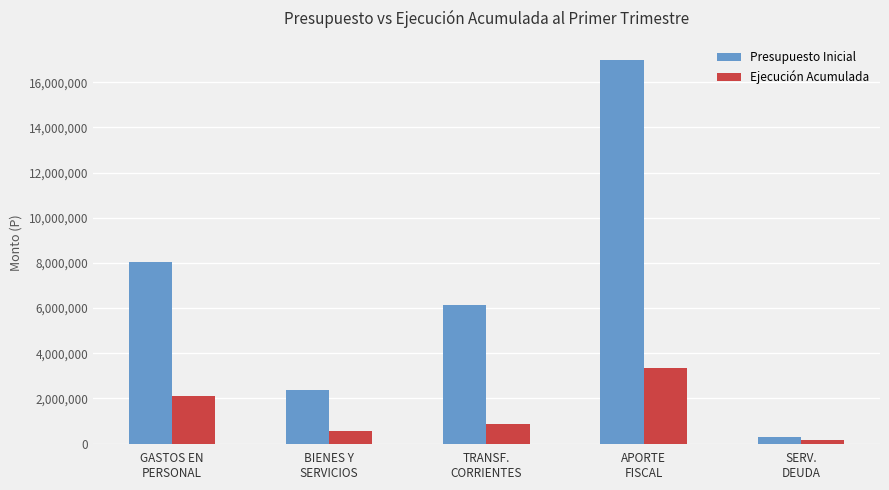

Which series has the largest range (max minus min)?

Presupuesto Inicial